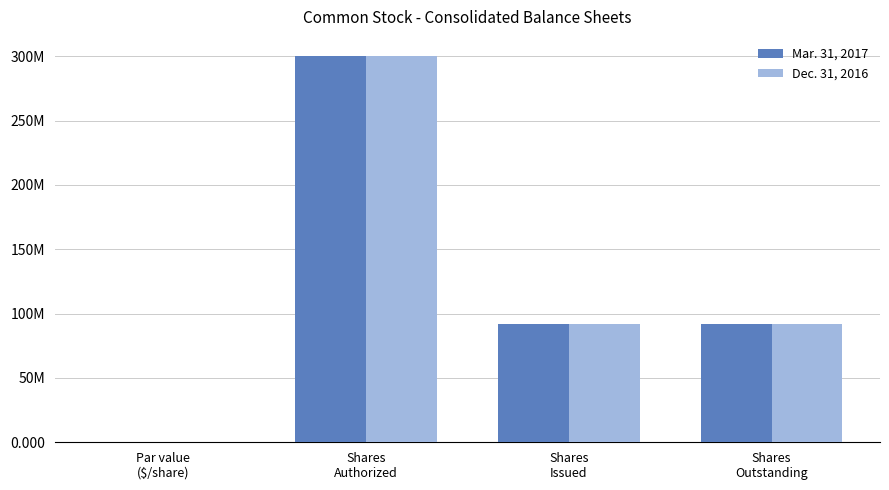

What position from the right is Par value
($/share)?

4